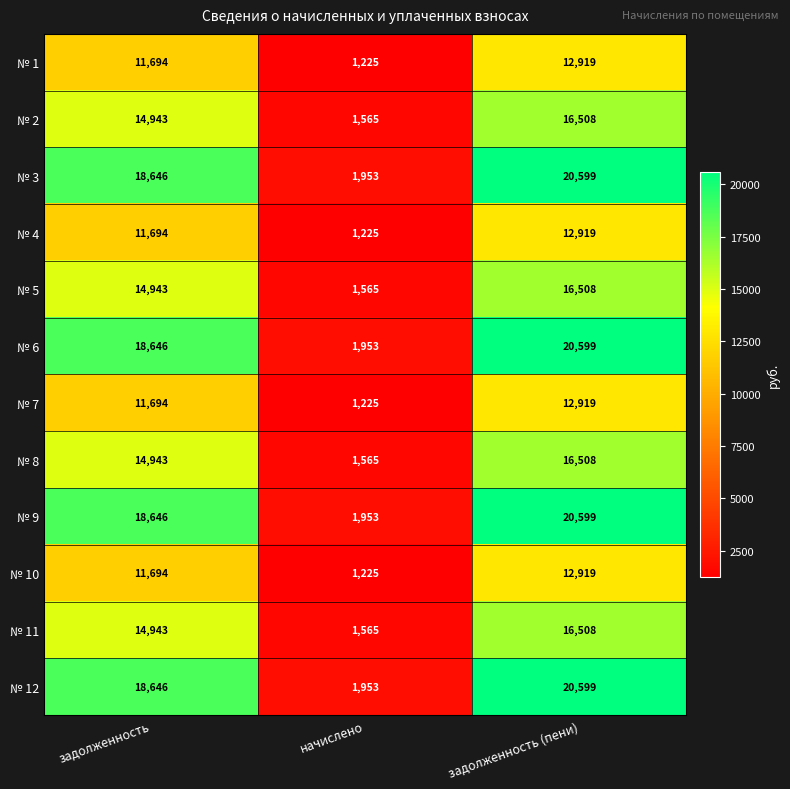

The value of № 12 at начислено is 1953. True or false?

True